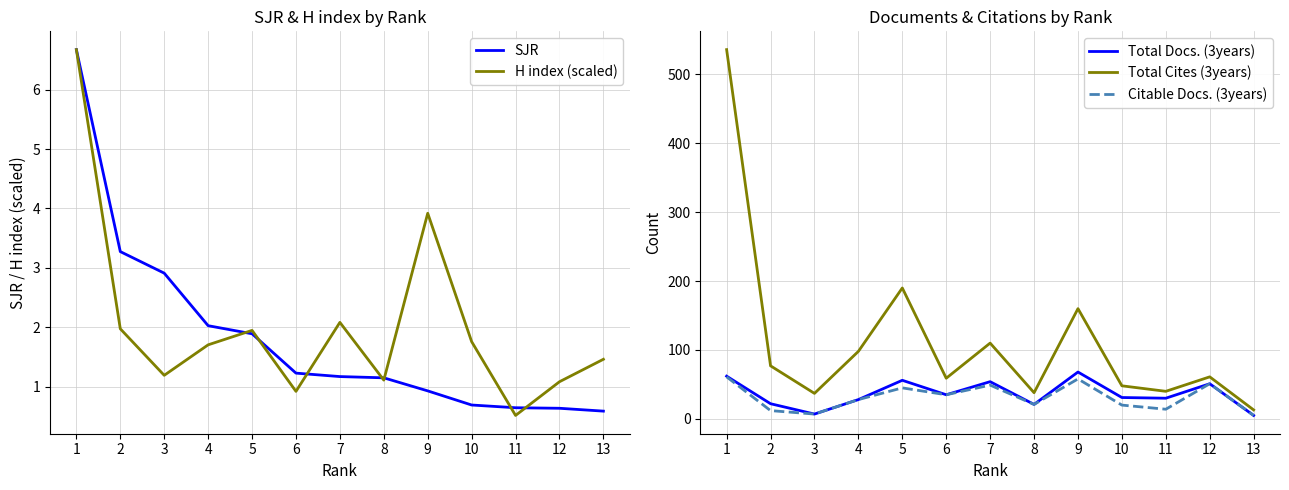

What is the difference between the maximum and minimum values in the Total Cites (3years) series?

523